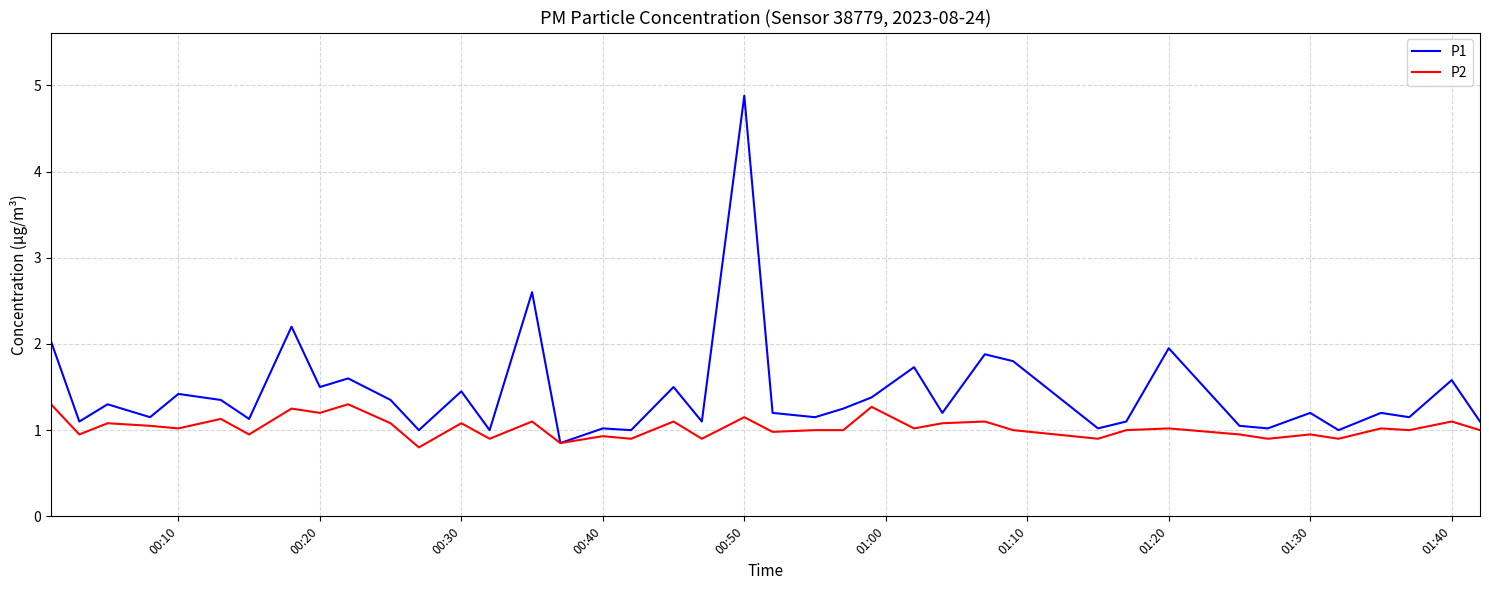

Which series has the largest range (max minus min)?

P1